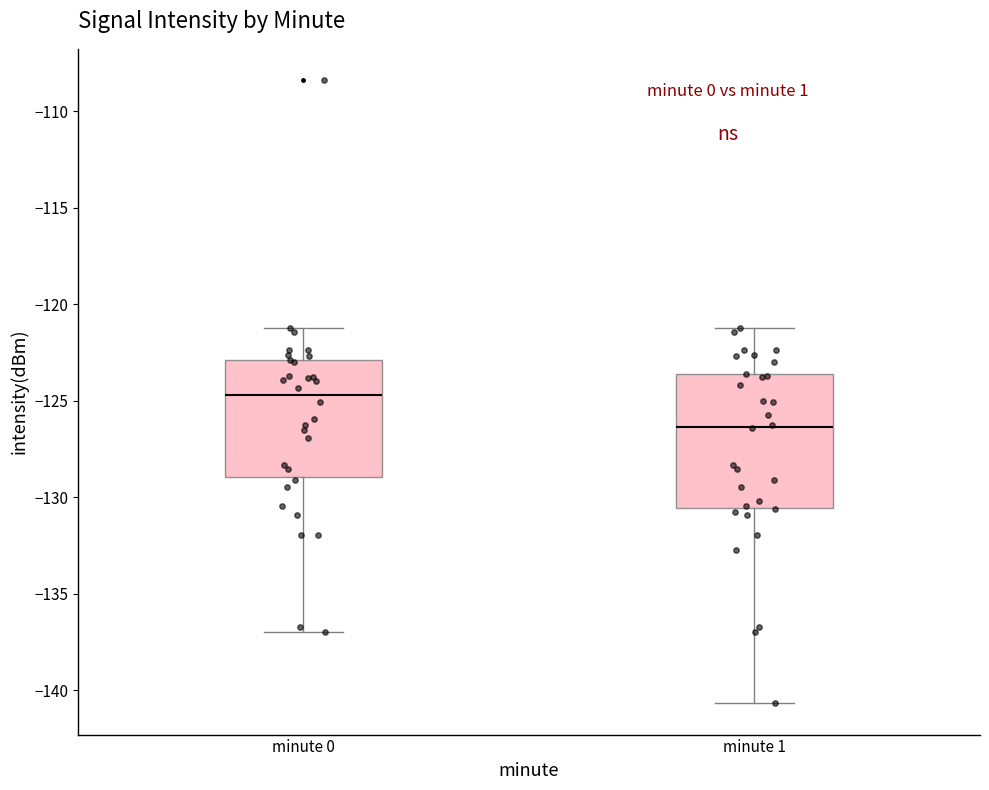

Comparing the boxes themselves (not the whiskers), which one is the tallest?

minute 1